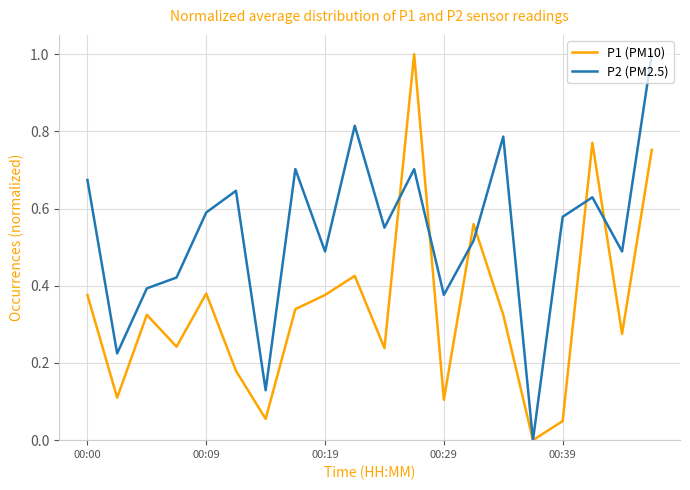

Does the chart display data point markers on the line(s)?

No